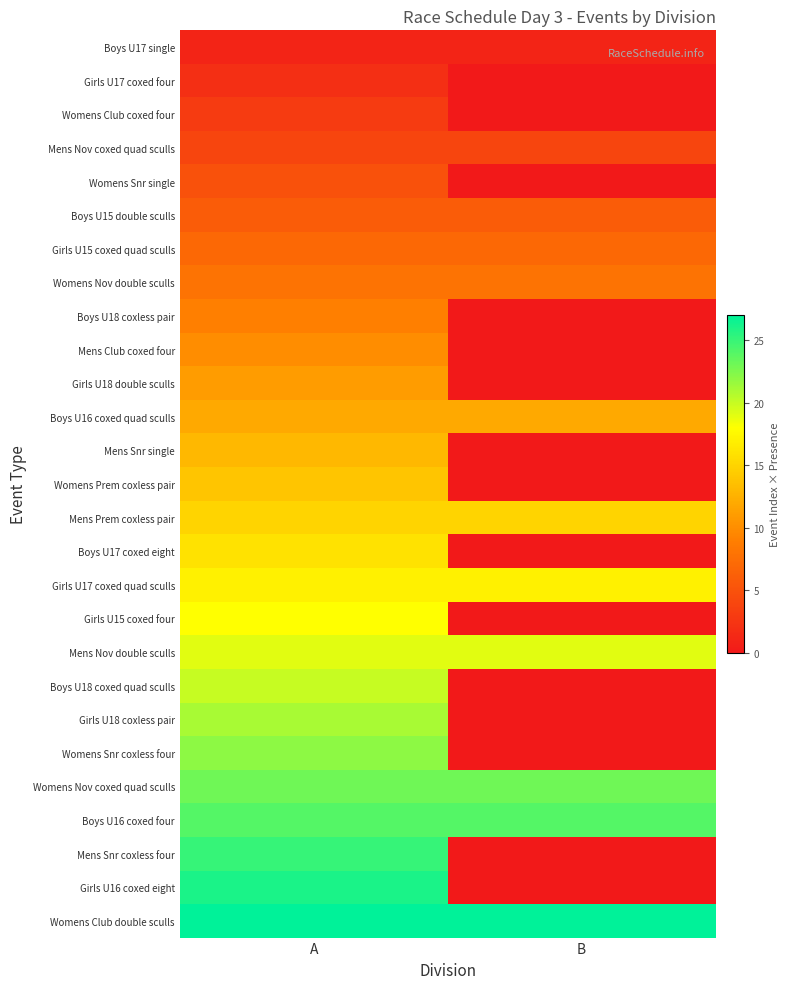

Which label corresponds to the largest value in the chart?

A